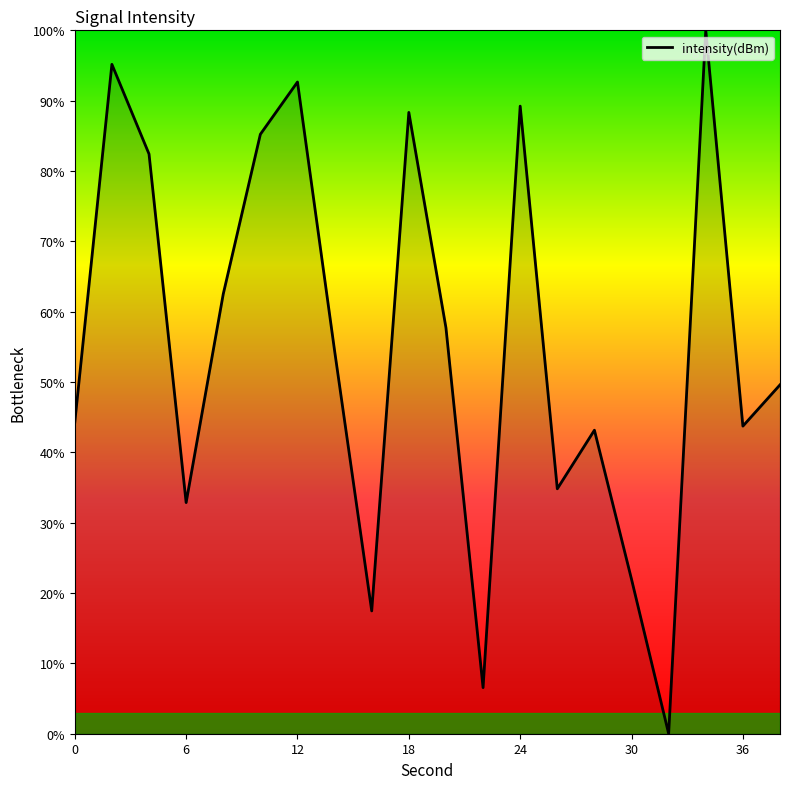

How many interior local peaks (higher than both neighbors) does the data have?

6